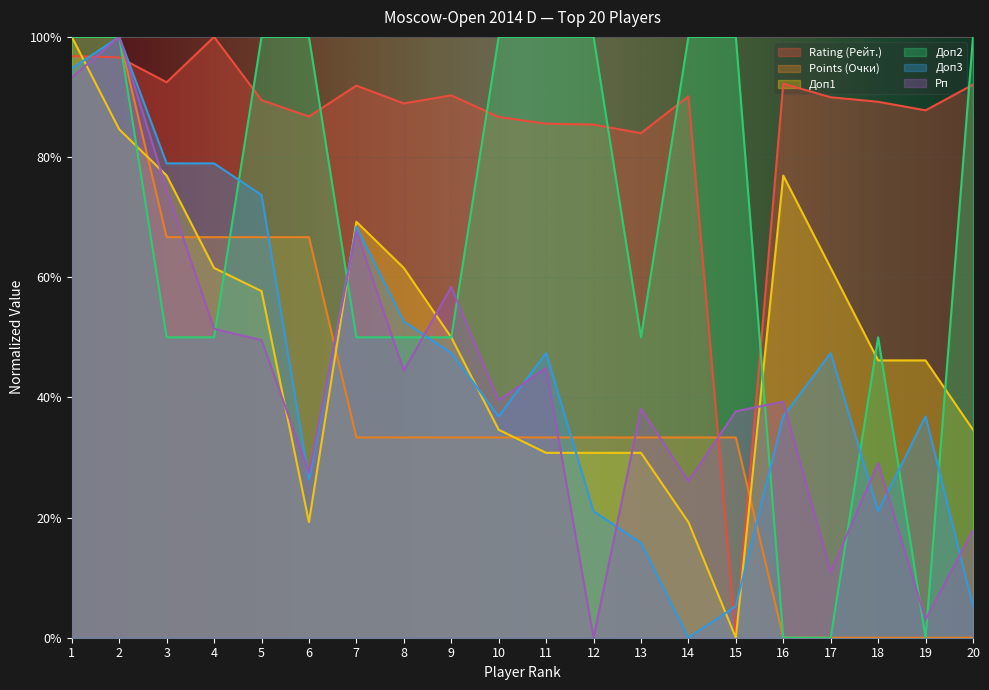

Reading right to left, extract all data points from this chart.

Rating (Рейт.): 0.9	0.9	0.9	0.9	0.9	0.0	0.9	0.8	0.9	0.9	0.9	0.9	0.9	0.9	0.9	0.9	1.0	0.9	1.0	1.0
Points (Очки): 0.0	0.0	0.0	0.0	0.0	0.3	0.3	0.3	0.3	0.3	0.3	0.3	0.3	0.3	0.7	0.7	0.7	0.7	1.0	1.0
Доп1: 0.3	0.5	0.5	0.6	0.8	0.0	0.2	0.3	0.3	0.3	0.3	0.5	0.6	0.7	0.2	0.6	0.6	0.8	0.8	1.0
Доп2: 1.0	0.0	0.5	0.0	0.0	1.0	1.0	0.5	1.0	1.0	1.0	0.5	0.5	0.5	1.0	1.0	0.5	0.5	1.0	1.0
Доп3: 0.1	0.4	0.2	0.5	0.4	0.1	0.0	0.2	0.2	0.5	0.4	0.5	0.5	0.7	0.3	0.7	0.8	0.8	1.0	0.9
Рп: 0.2	0.0	0.3	0.1	0.4	0.4	0.3	0.4	0.0	0.4	0.4	0.6	0.4	0.7	0.3	0.5	0.5	0.7	1.0	0.9